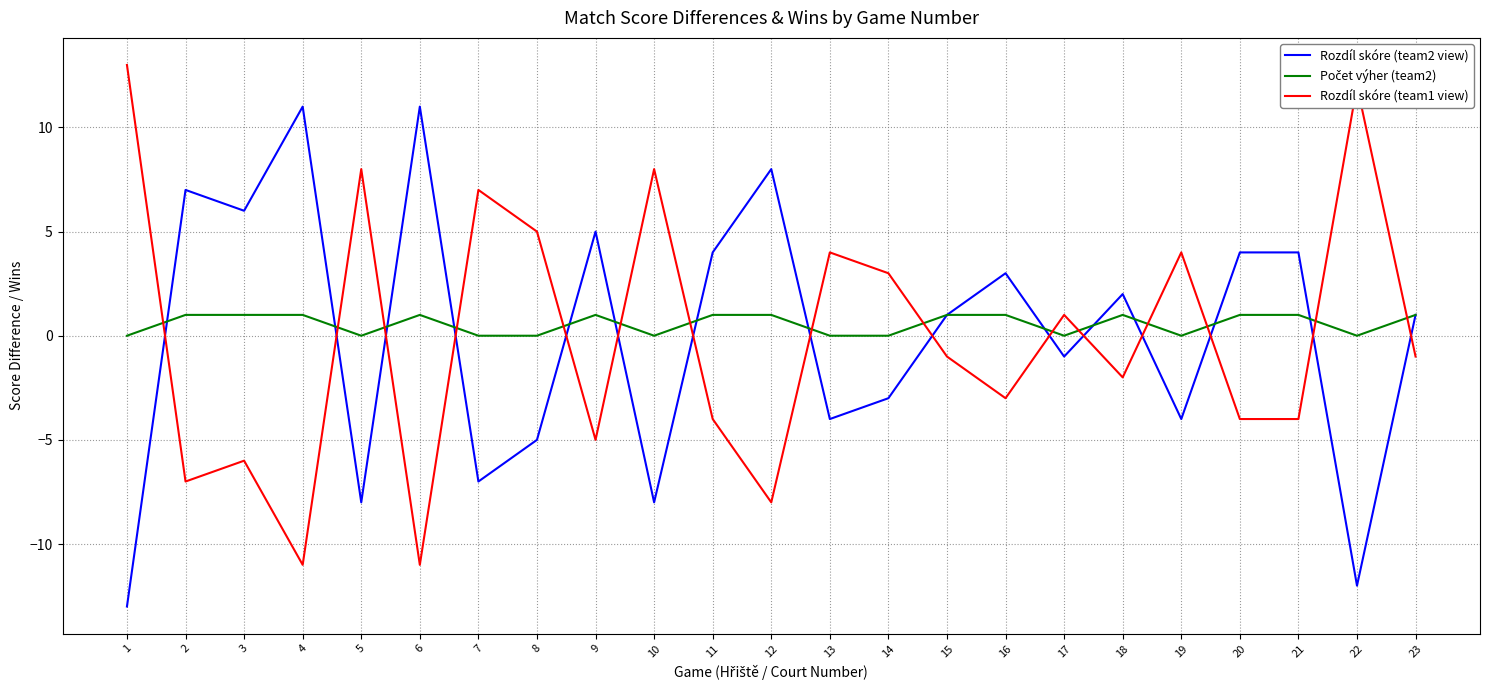

True or false: Rozdíl skóre (team2 view) has a value of 2 at 12.

False